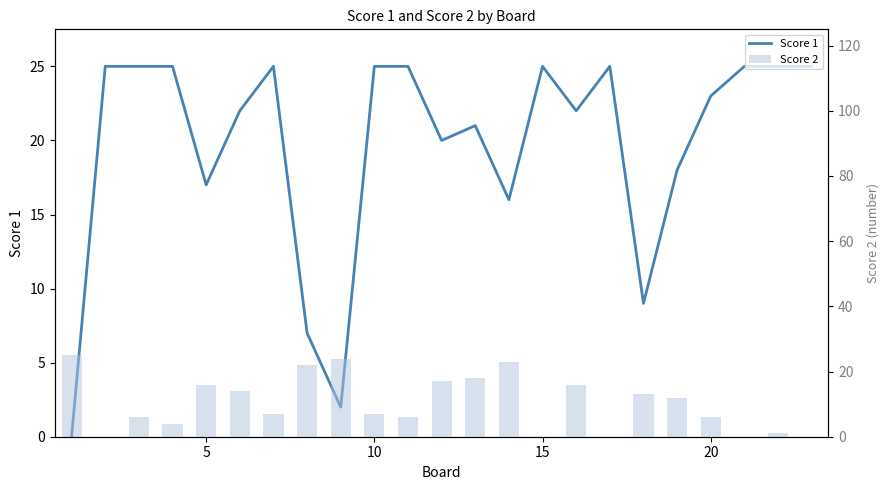

True or false: Score 1 has a value of 38 at 22.

False